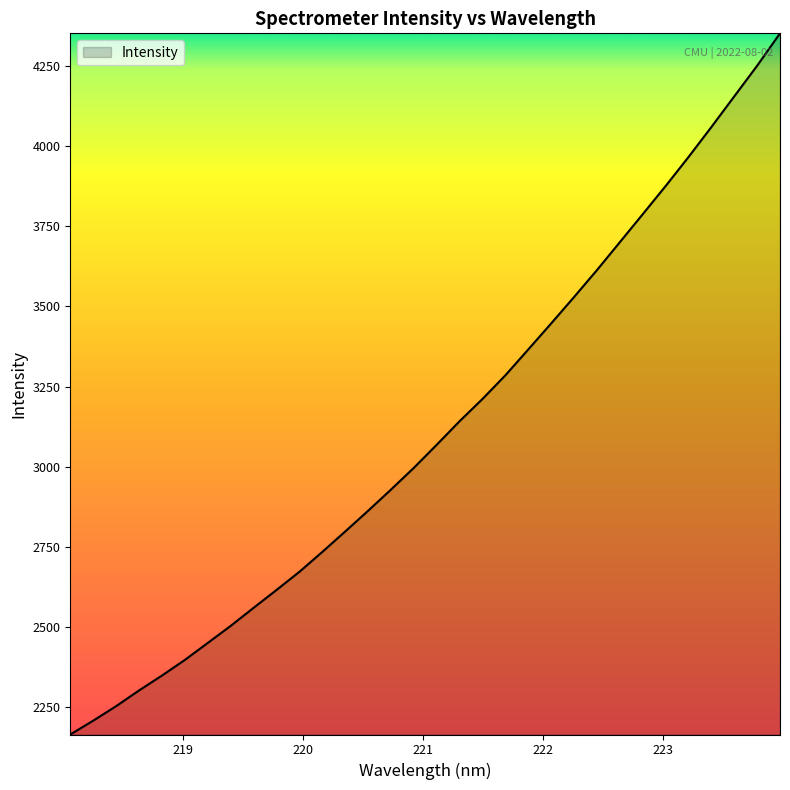

What is the difference between the second highest and minimum values?

2086.9